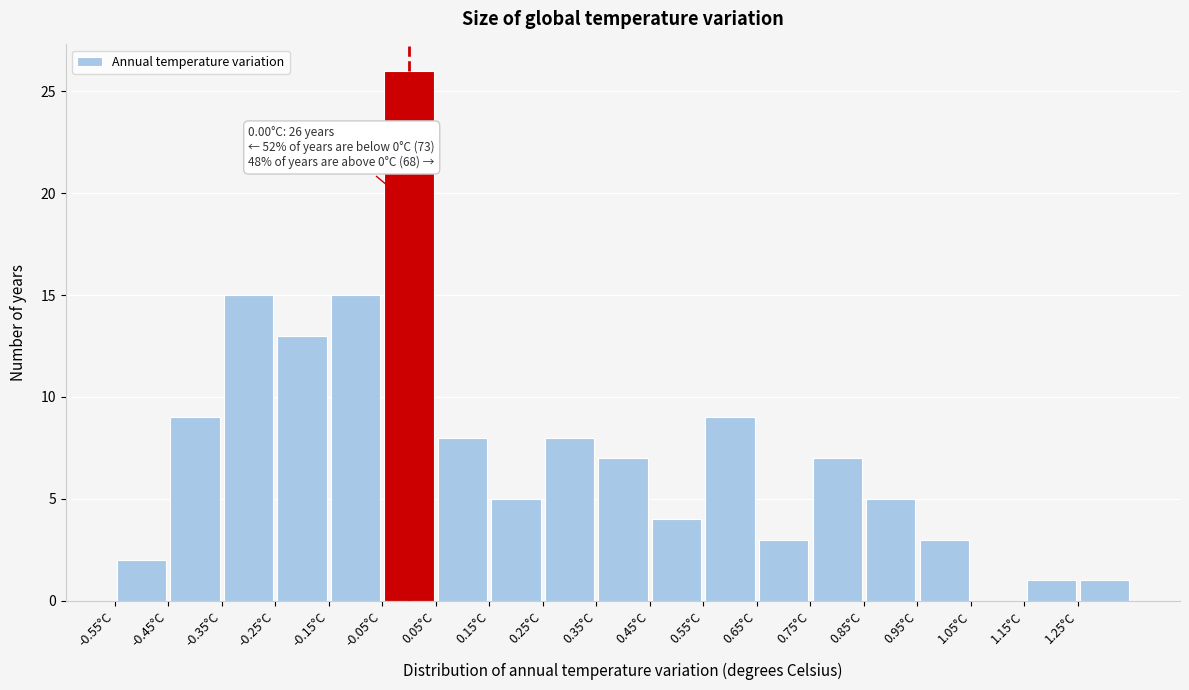

Over which range of the x-axis is the bar tallest?

-0.05 to 0.05